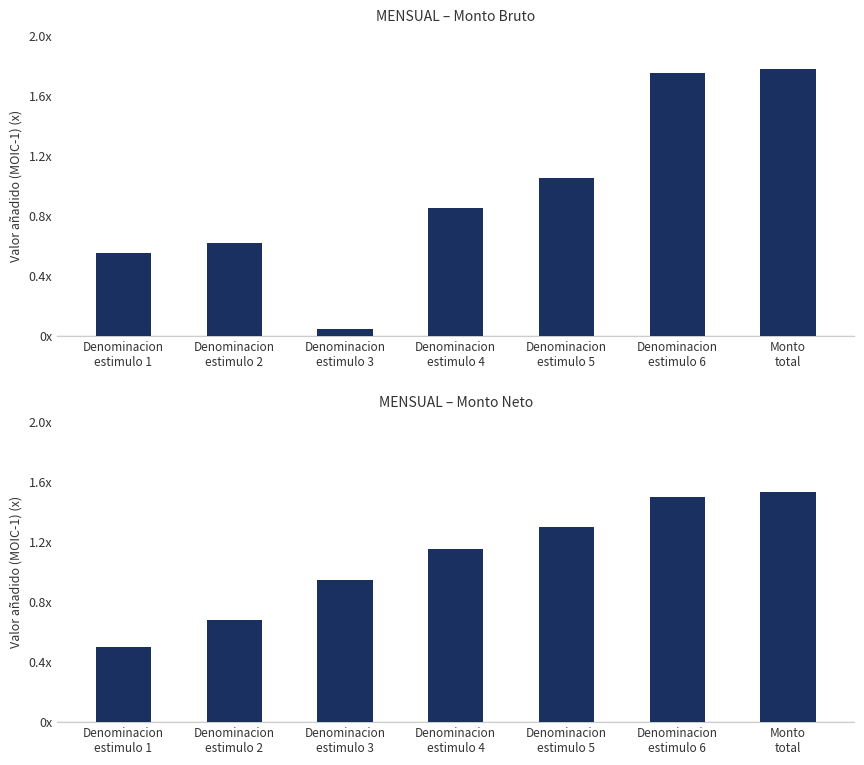

At Denominacion
estimulo 6, list the series in order from smallest to largest.

MENSUAL – Monto Neto, MENSUAL – Monto Bruto